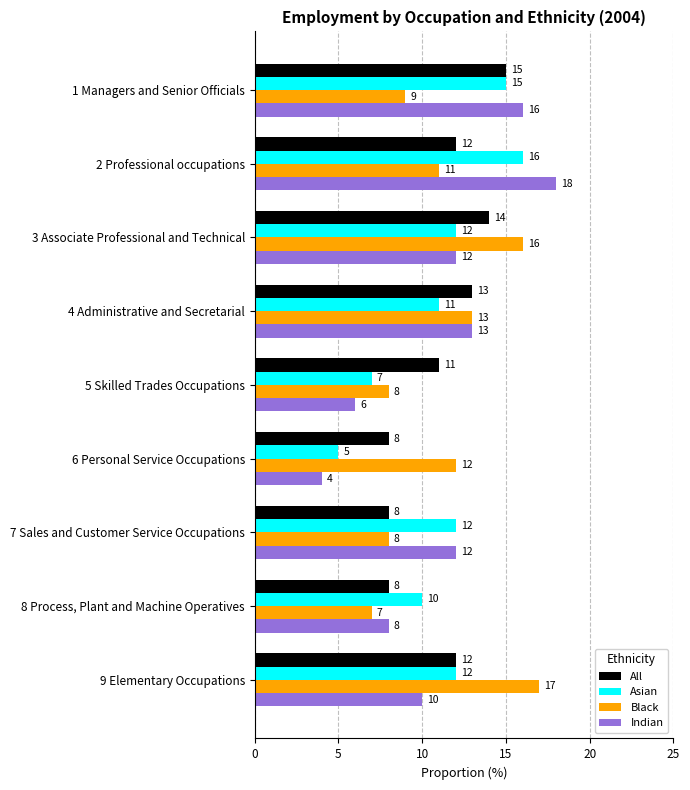

At which category does the chart reach its peak across all series?

2 Professional occupations